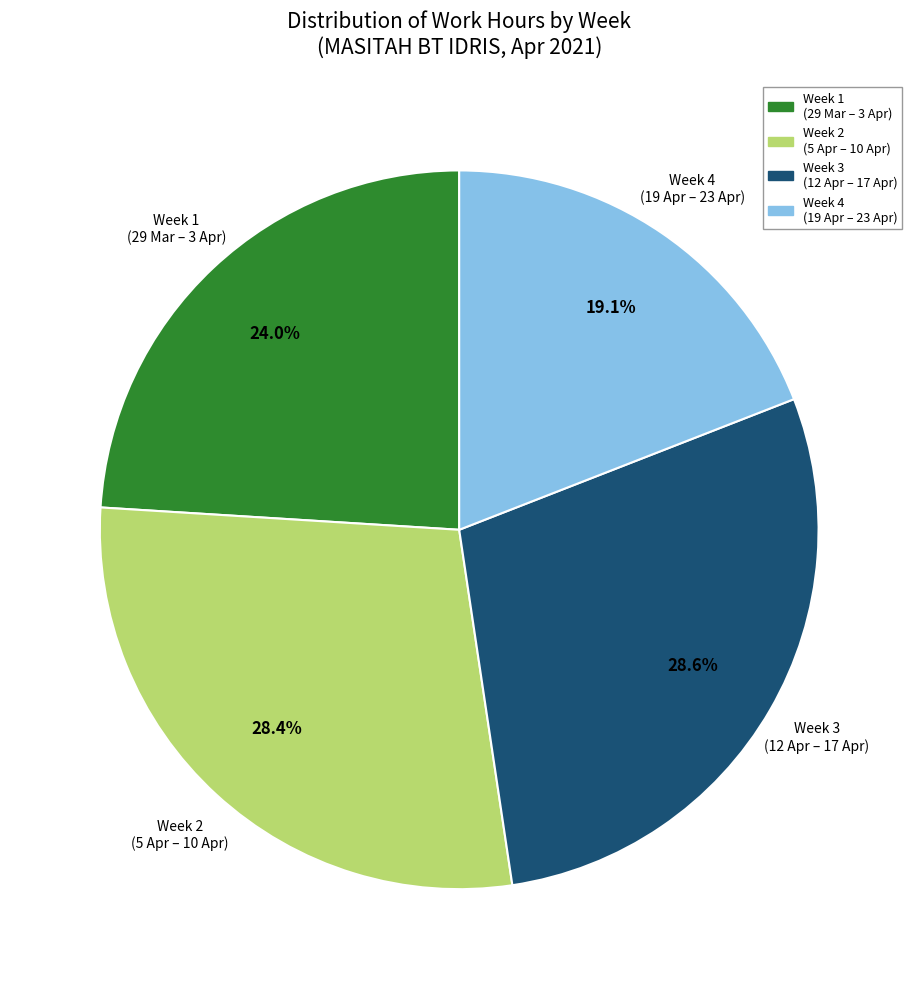

Combined, do Week 2 (5 Apr – 10 Apr) and Week 1 (29 Mar – 3 Apr) account for over 50%?

Yes